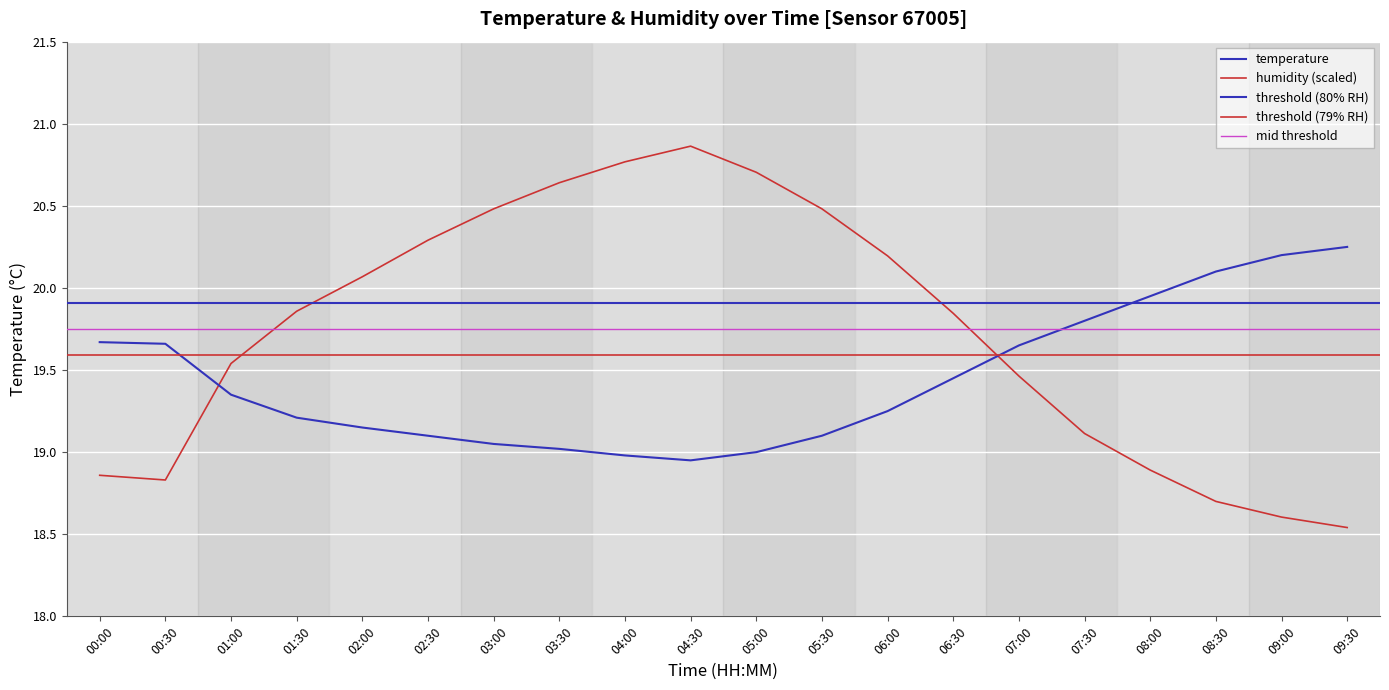

What is the difference between the humidity values at 03:00 and 01:00?

0.9